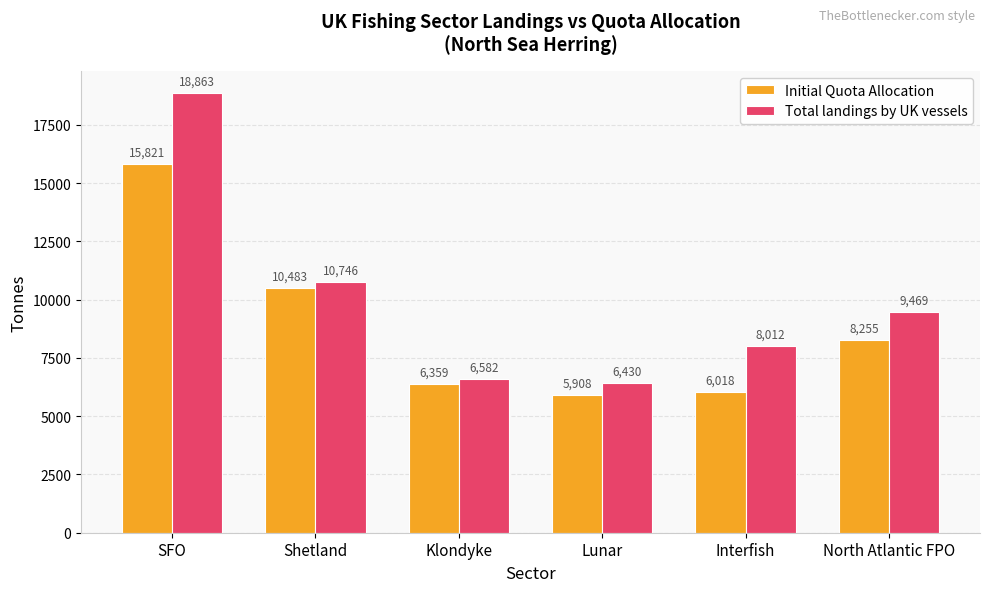

Which series has the largest total across all categories?

Total landings by UK vessels